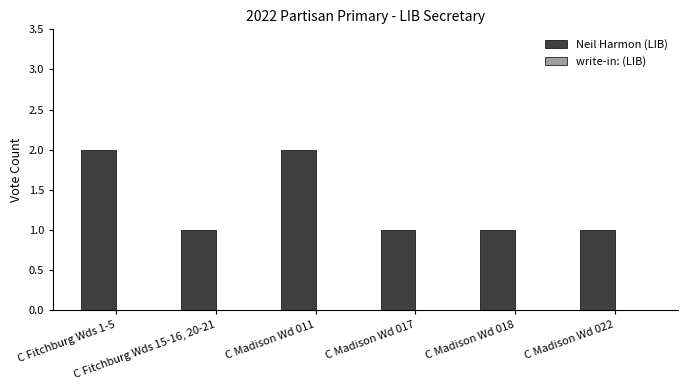

What is the sum of all values?

8